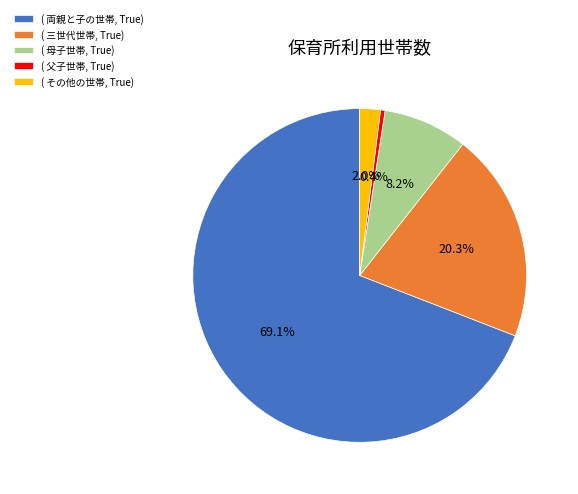

Which slice represents more than half of the pie?

( 両親と子の世帯, True)